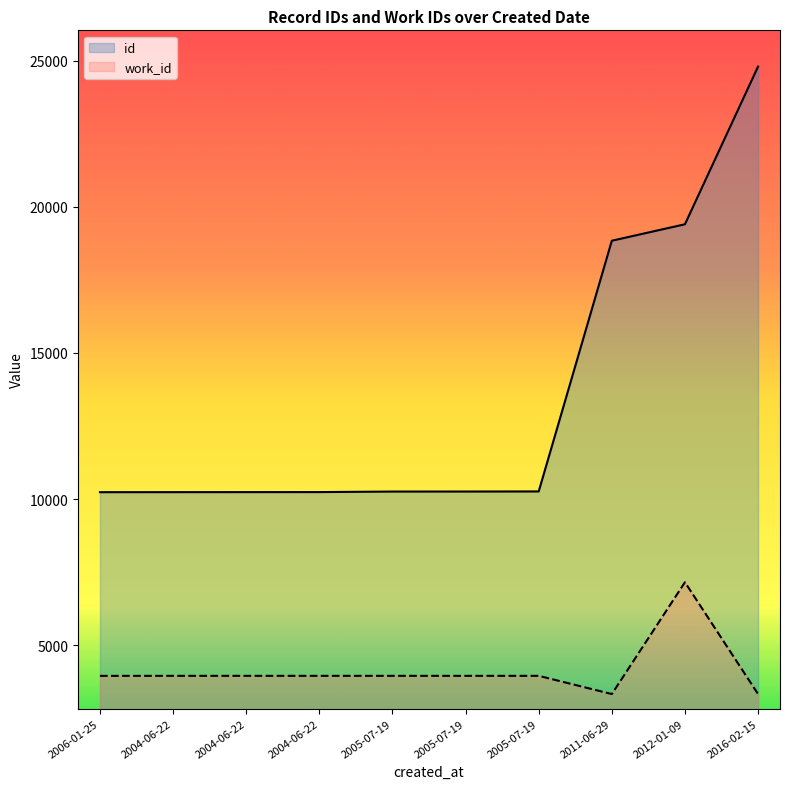

At how many categories does at least one series exceed 22497?

1